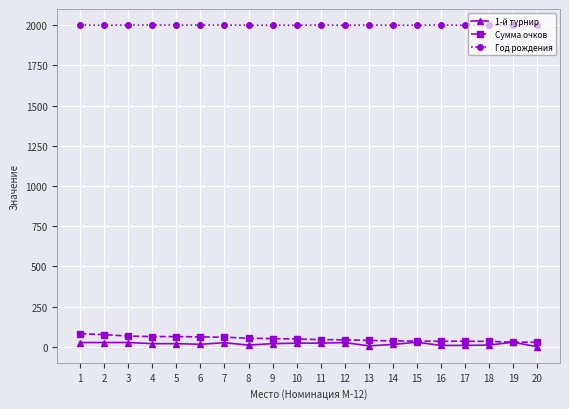

True or false: 1-й турнир has more than 0 points higher than both neighbors.

True